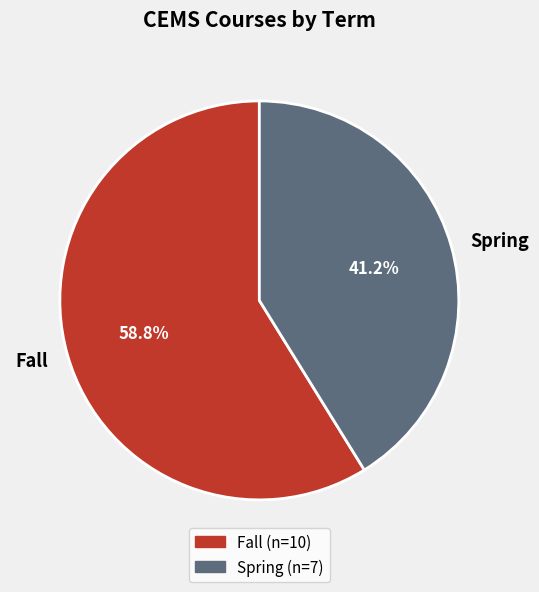

To the nearest percent, what is the difference between the largest and smallest slice percentages?

18%